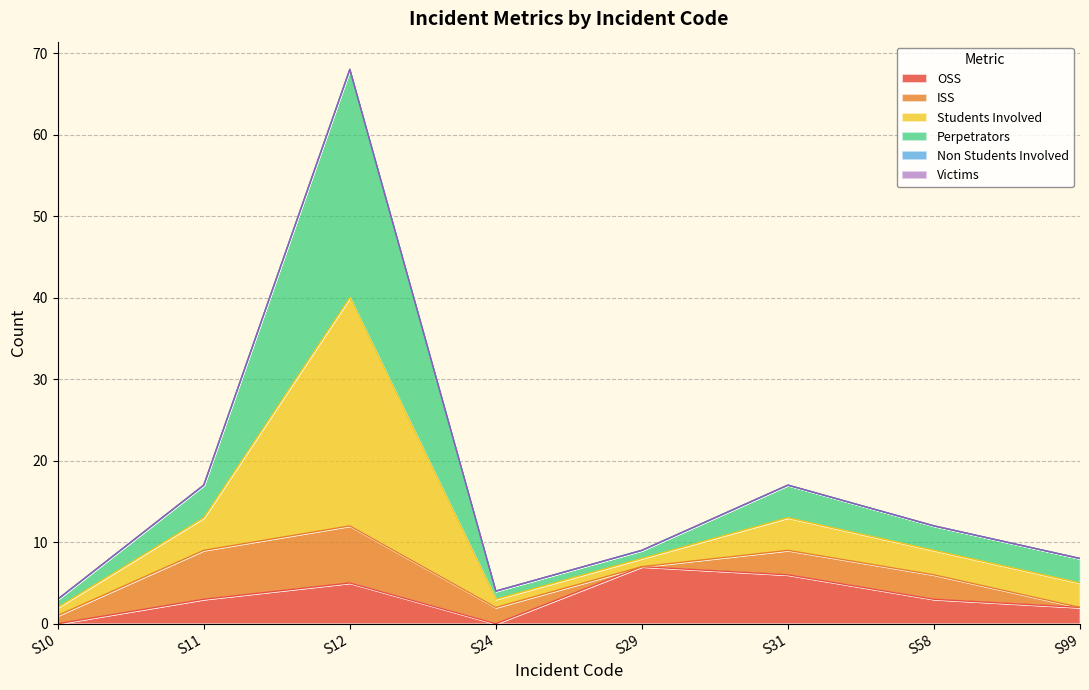

At which category is the sum across all series the highest?

S12